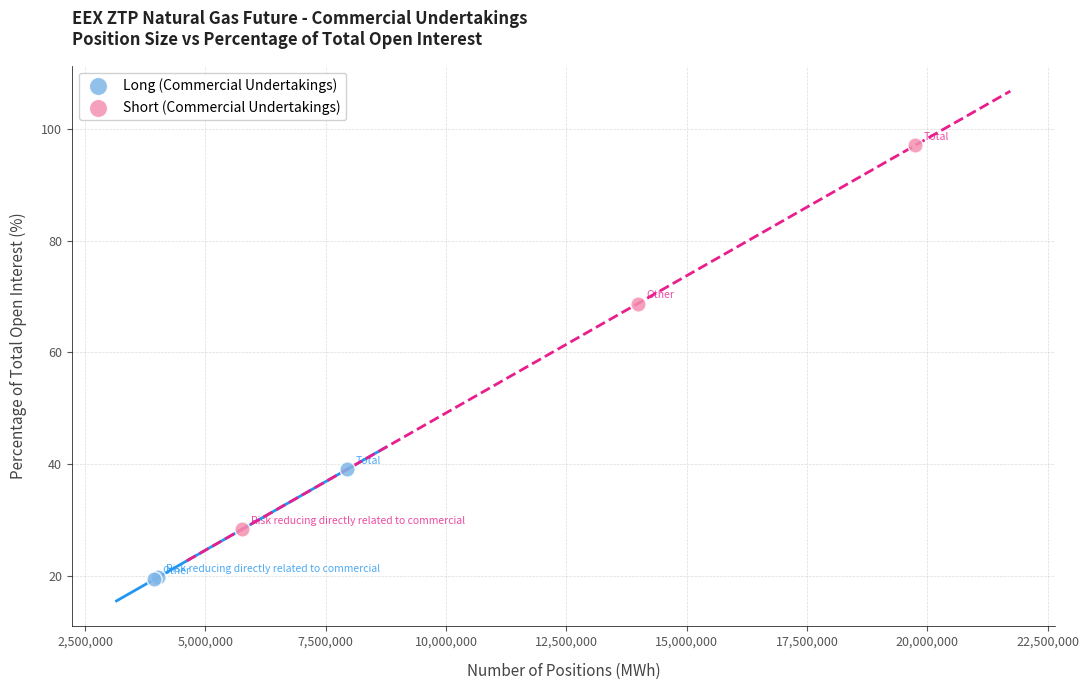

Which series contains the lowest Y value?

Long (Commercial Undertakings)